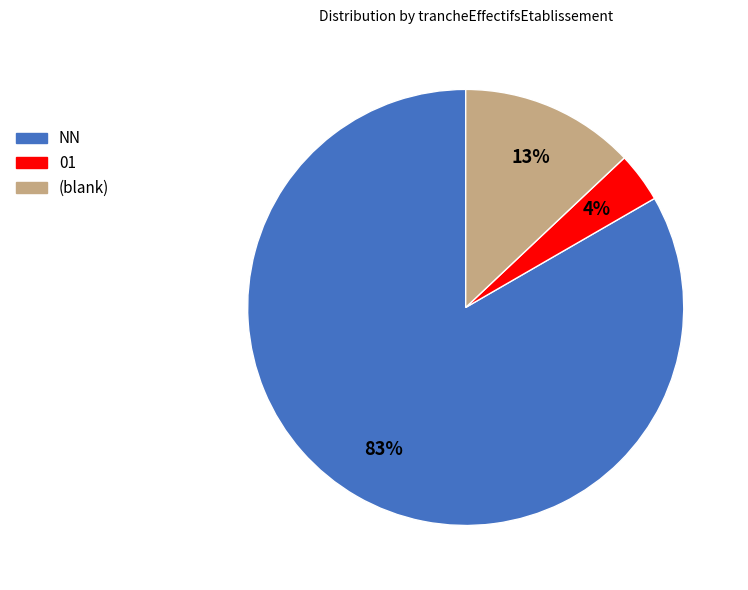

Is there a majority slice in this chart?

Yes